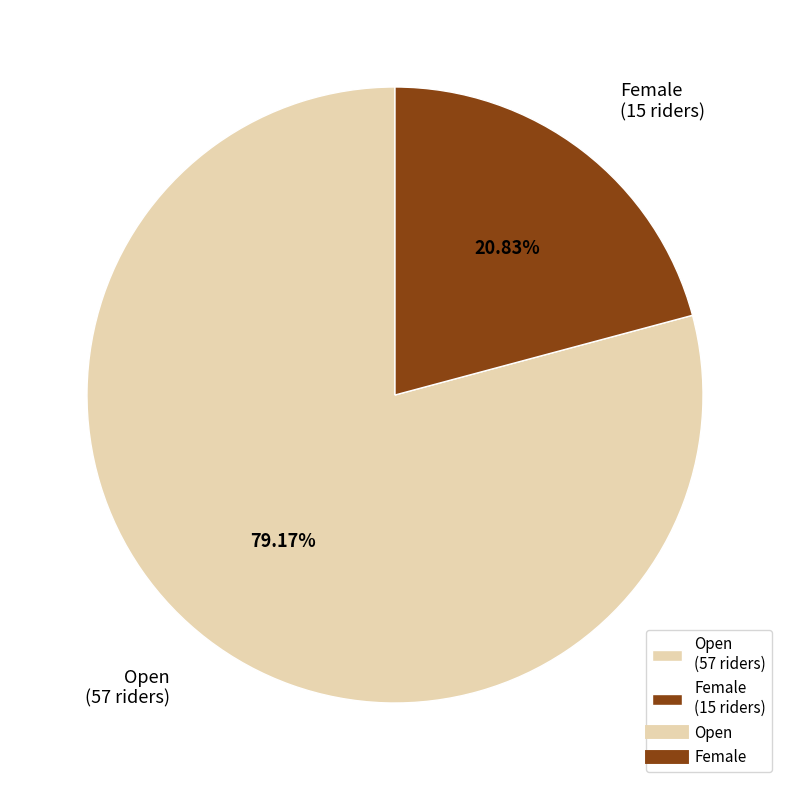

Which slice is the largest?

Open